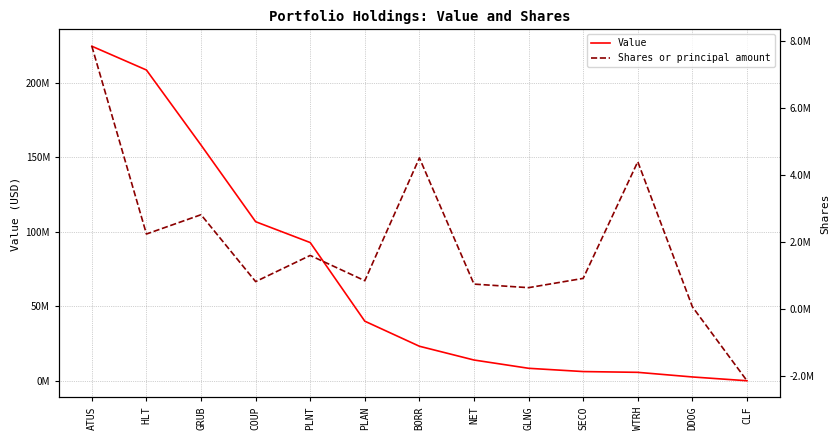

Is the value of Shares or principal amount at BORR greater than the value of Value at BORR?

No